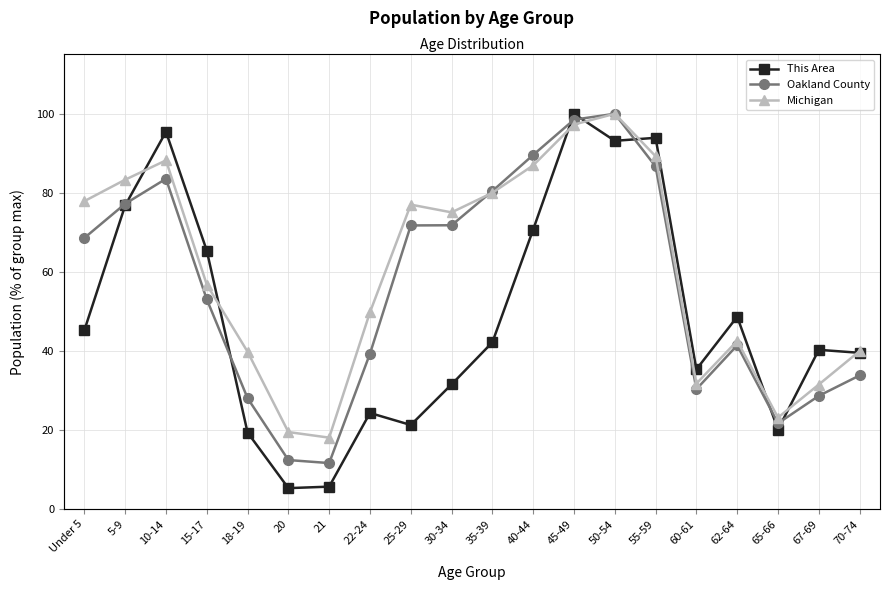

After their last crossing, which series has the higher values: Oakland County or This Area?

This Area